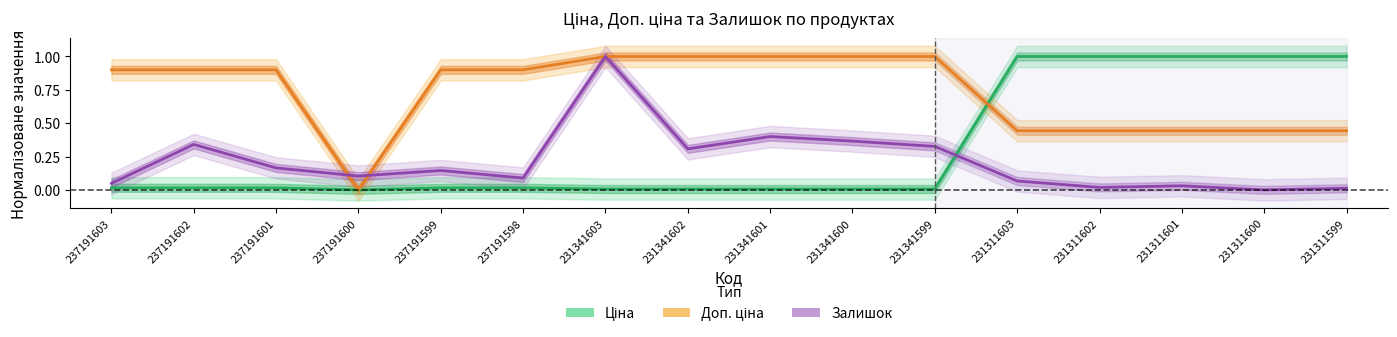

What is the difference between the highest and lowest values at 231311602?

1.0